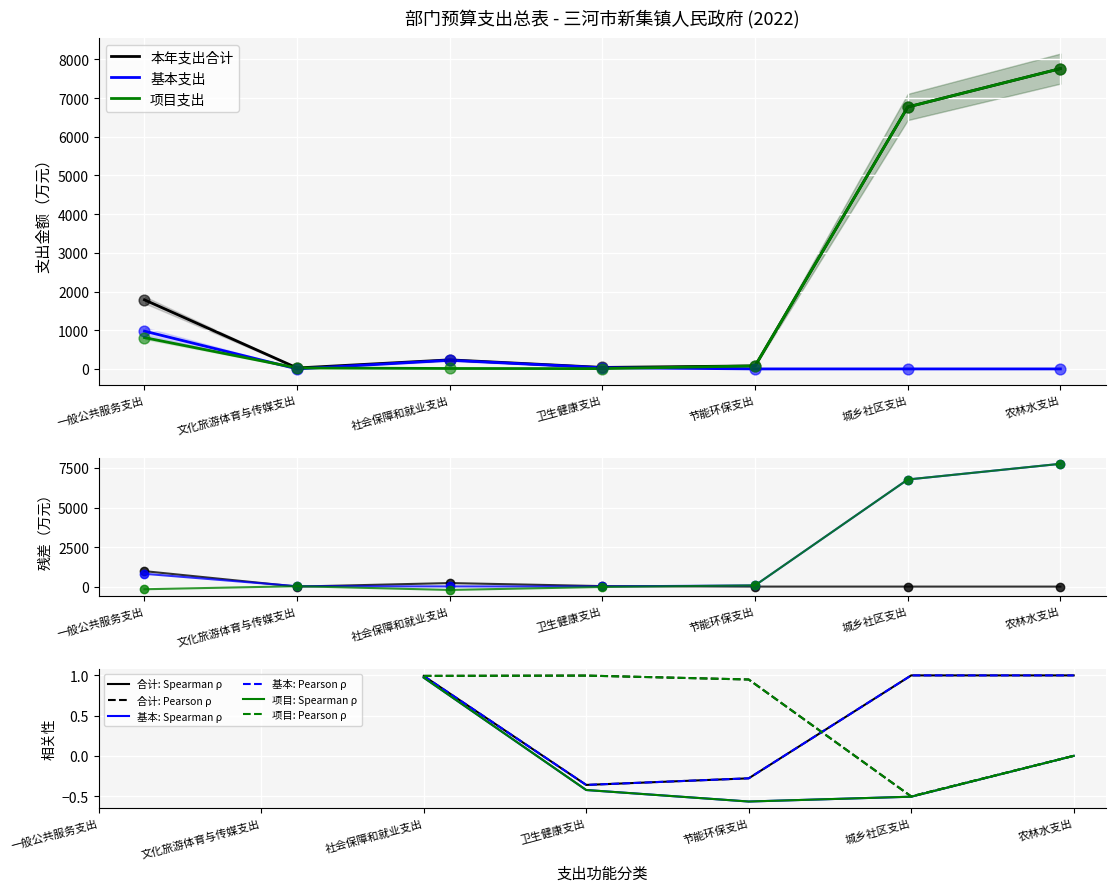

Which series contains the lowest Y value?

基本支出